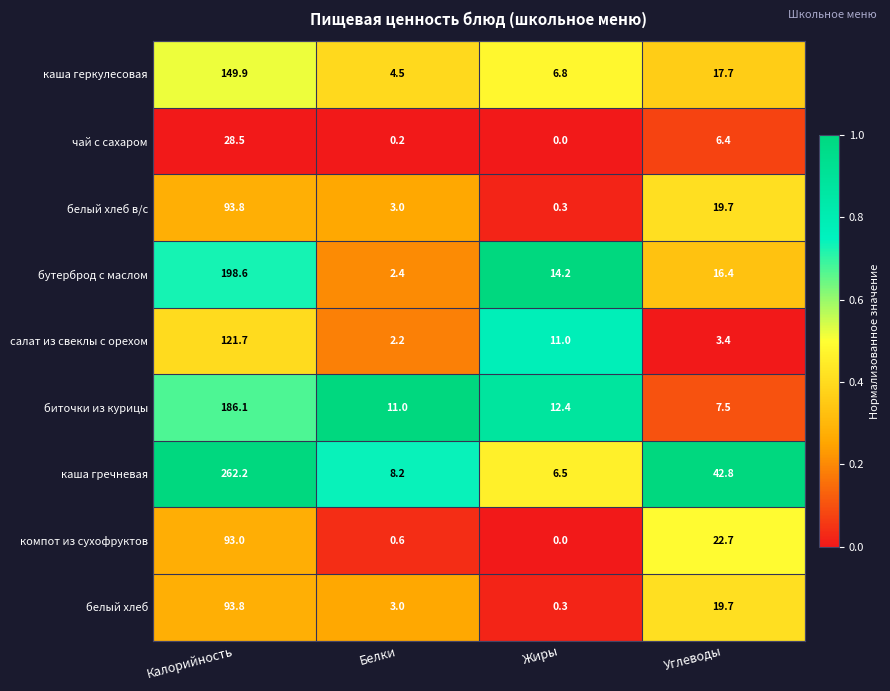

Which label corresponds to the smallest value in the chart?

Жиры